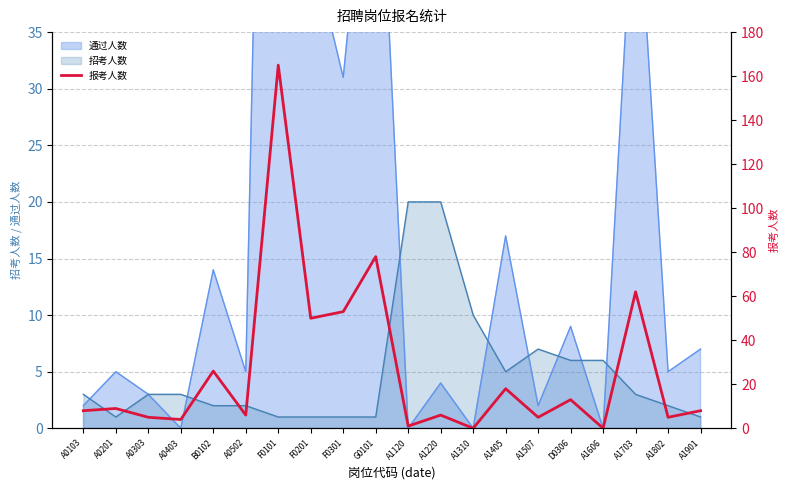

What is the sum of the values at G0101 and A0201?

87